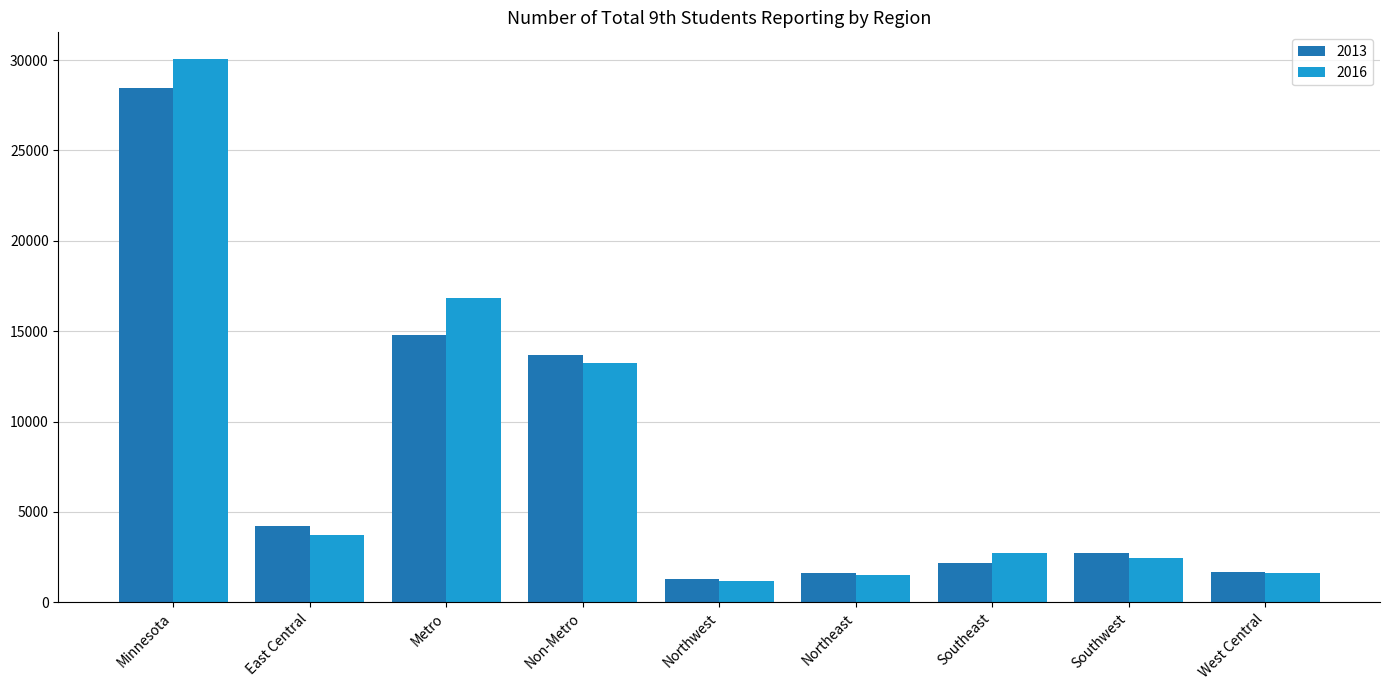

What is the value of the 2013 bar at the 8th from the left?

2736